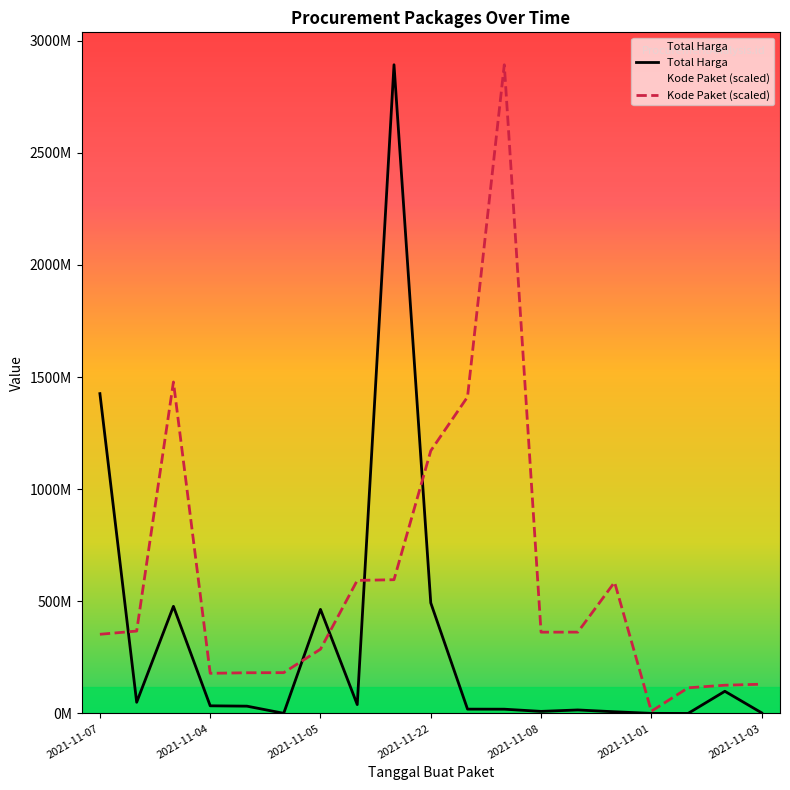

Which series has the largest range (max minus min)?

Total Harga